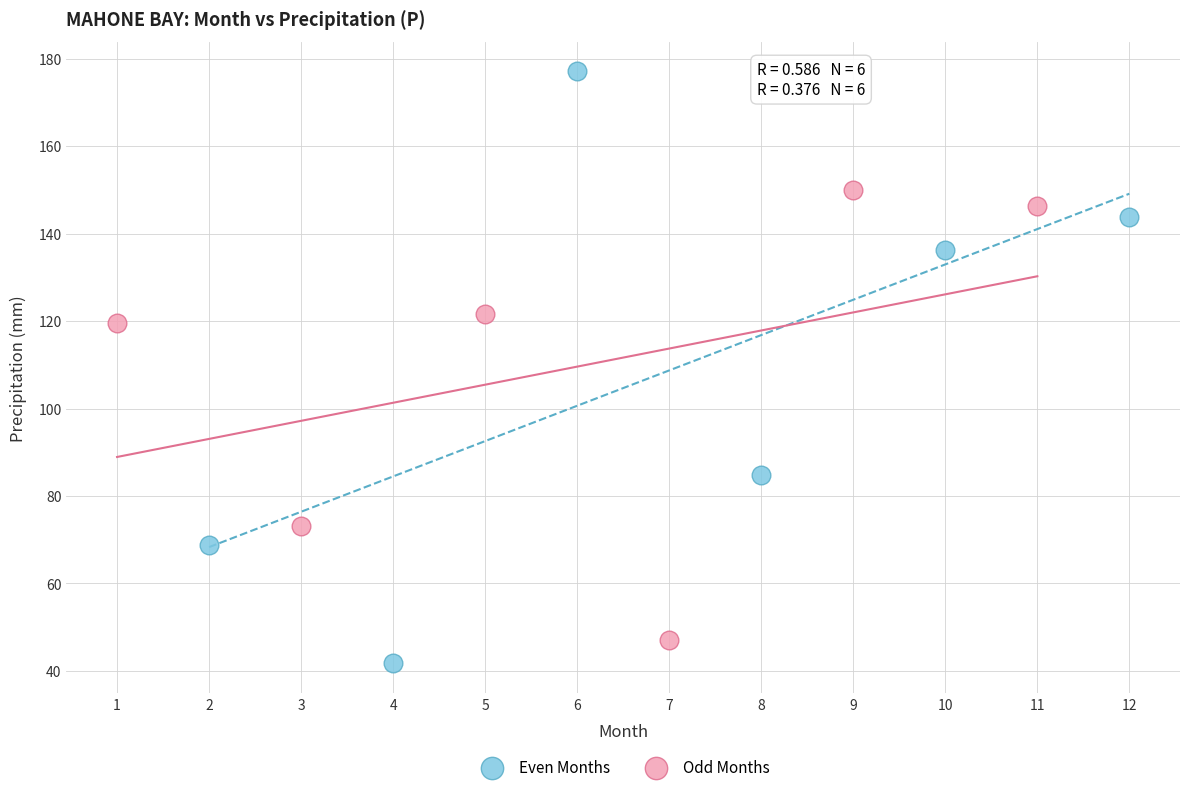

Which series reaches the minimum Y coordinate?

Even Months